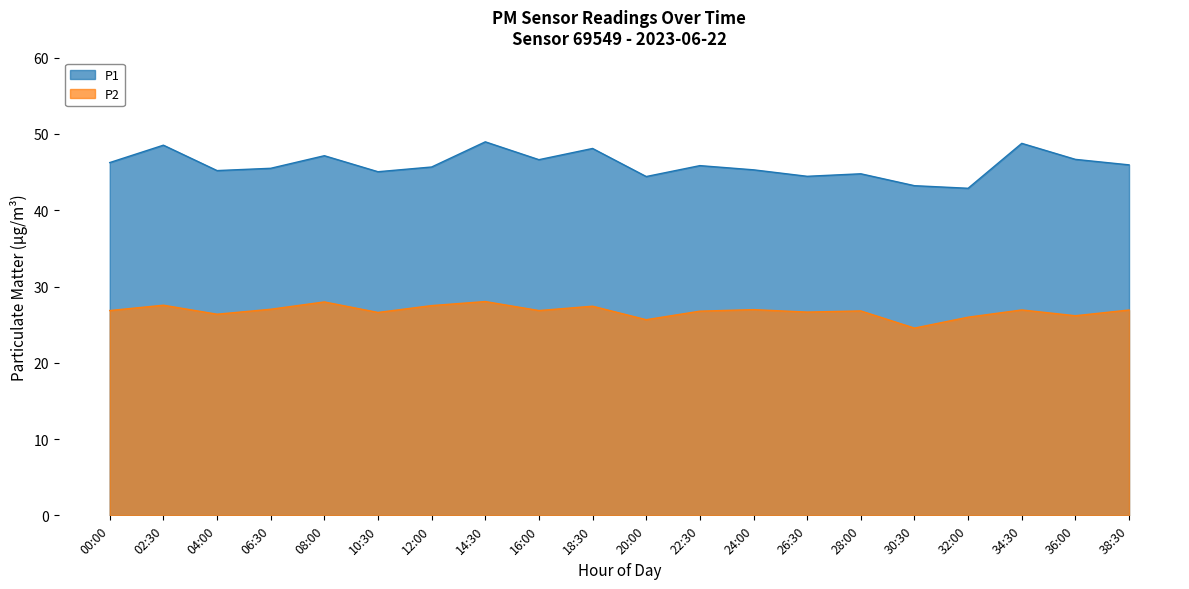

True or false: P2 and P1 intersect in this chart.

False